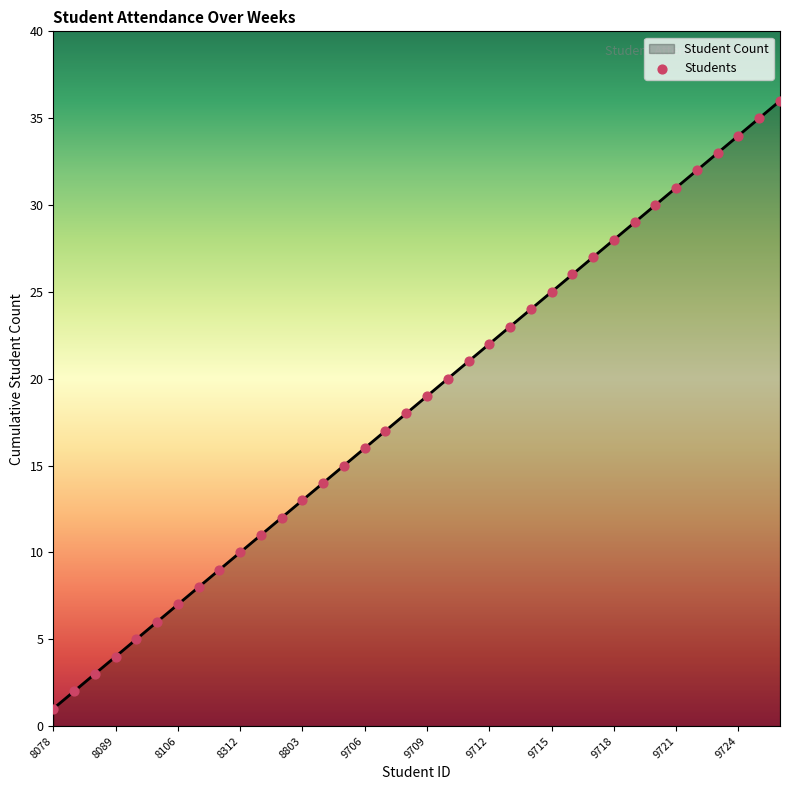

What is the maximum value shown in the chart?

36